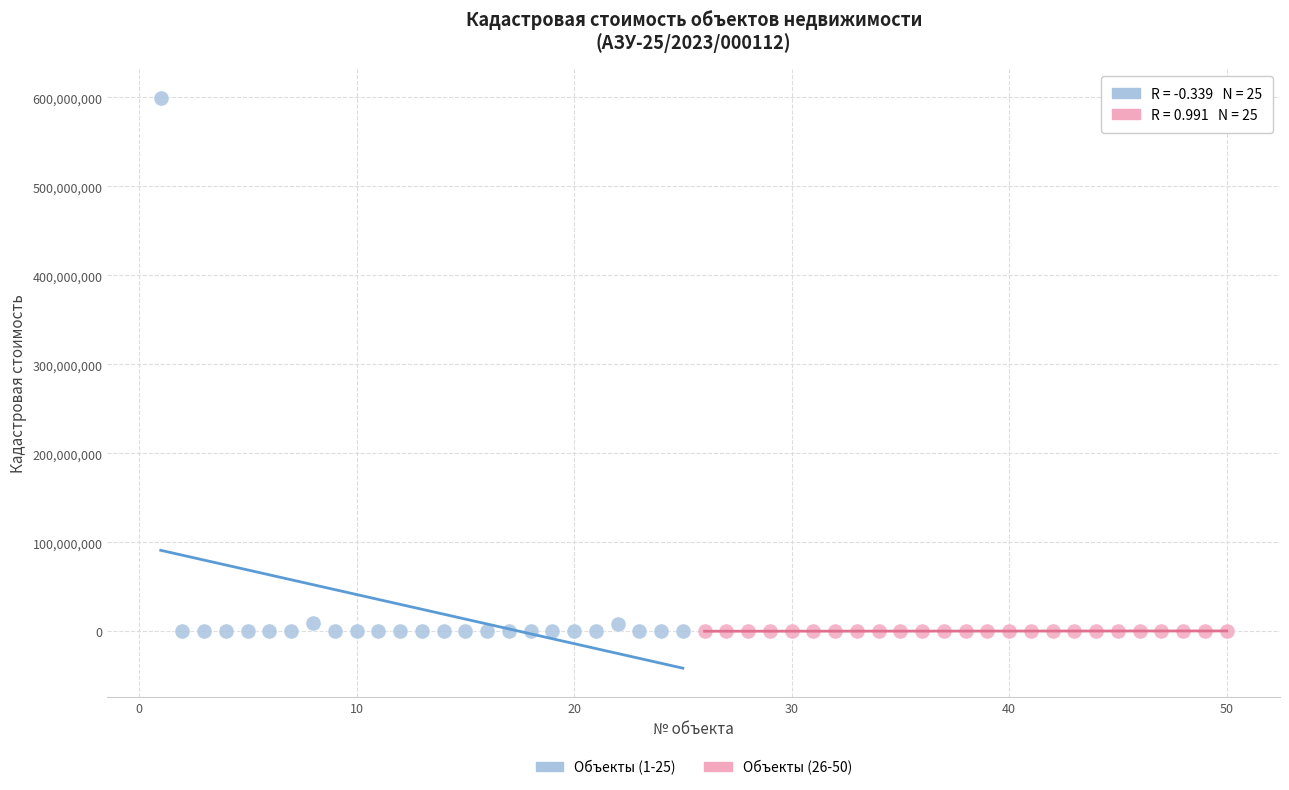

Which series contains the highest Y value?

Объекты (1-25)